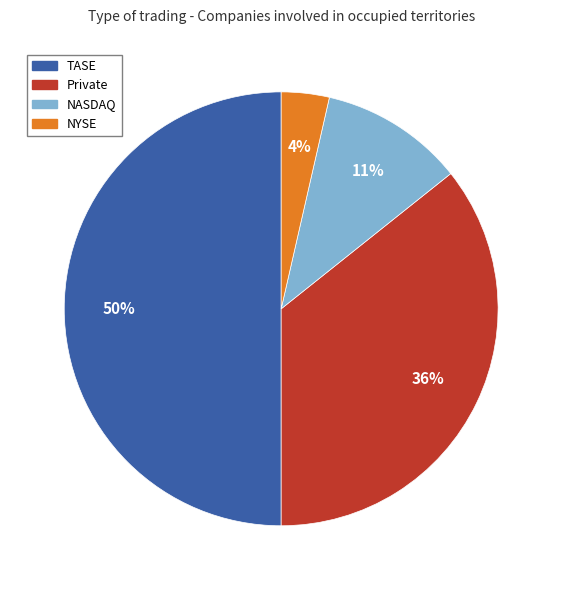

The NYSE slice represents 4% of the pie. True or false?

True